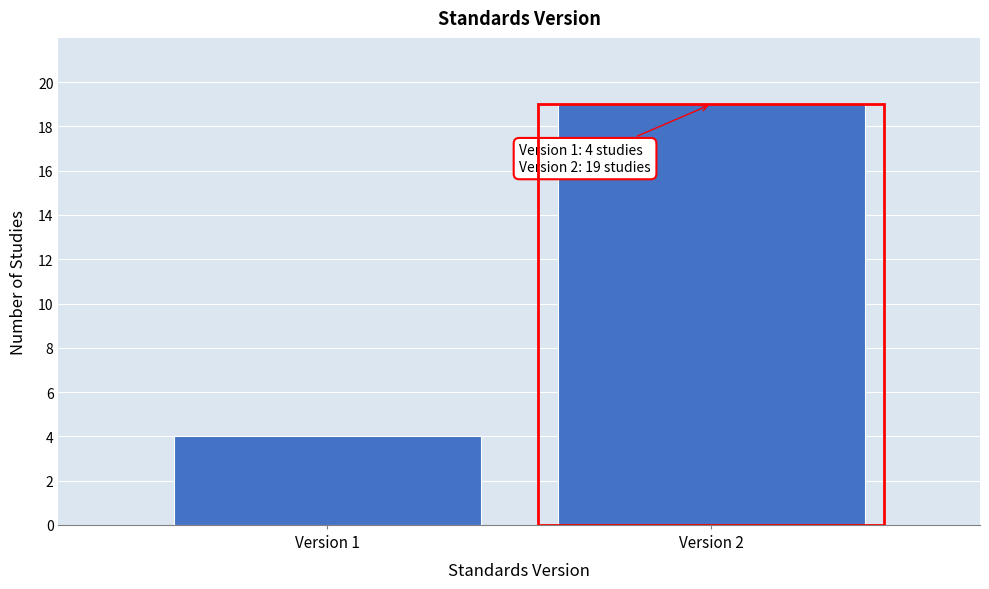

Reading right to left, extract all data points from this chart.

19	4